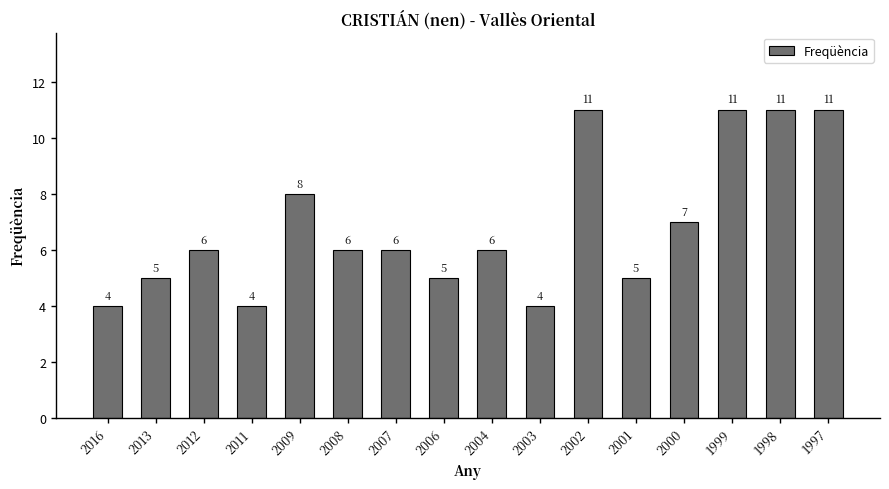

The value at 2008 is 10. True or false?

False